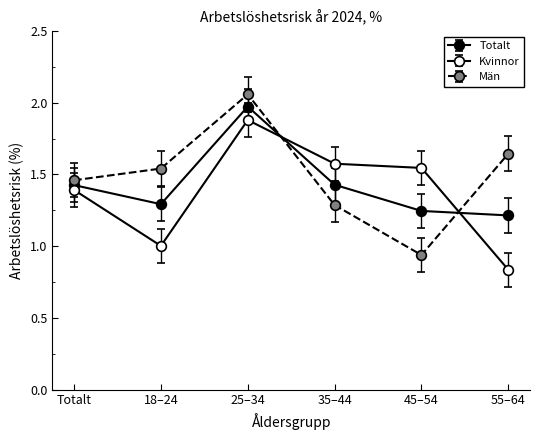

True or false: Totalt has a value of 2.1 at 35–44.

False